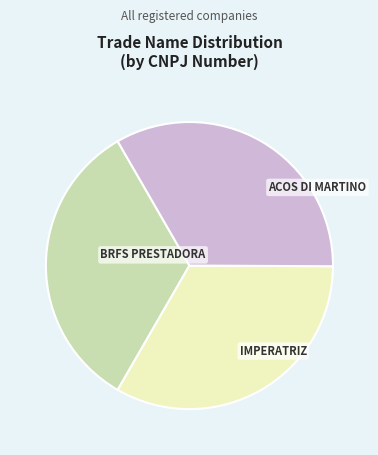

Is there any slice that represents more than half of the pie?

No